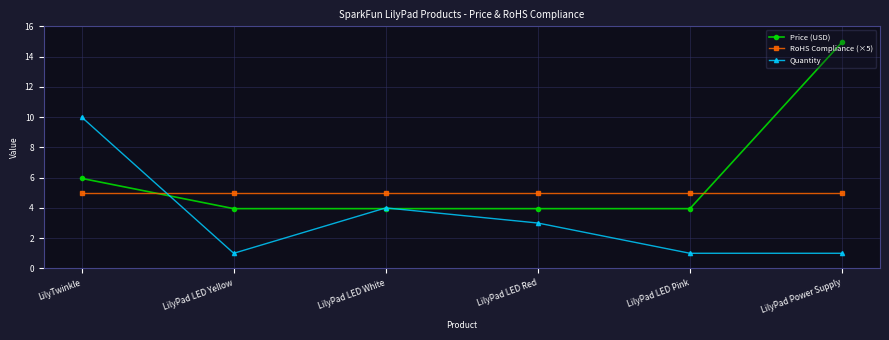

Does the chart have visible grid lines?

Yes